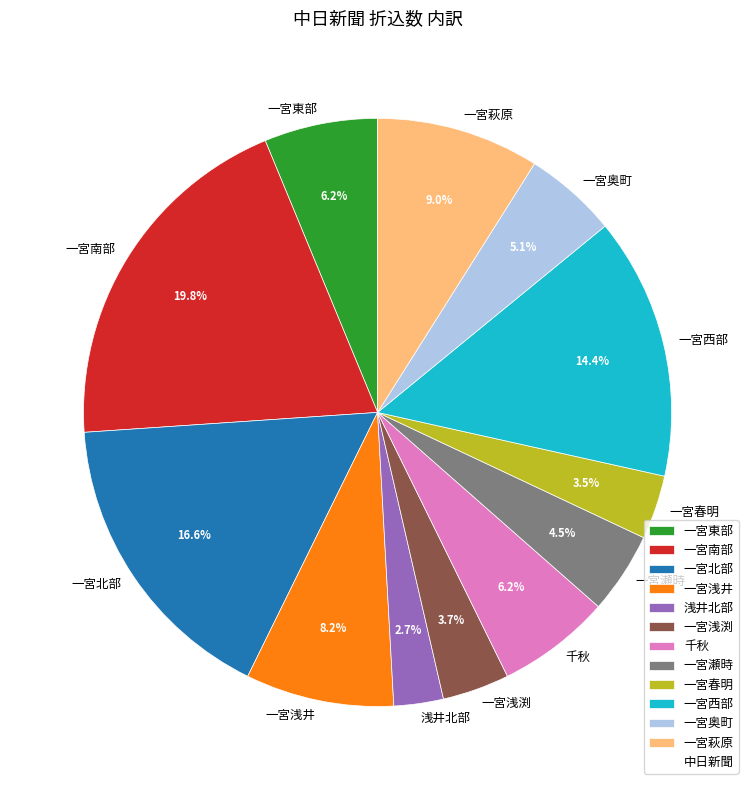

Does 一宮南部 represent more than half of the total?

No